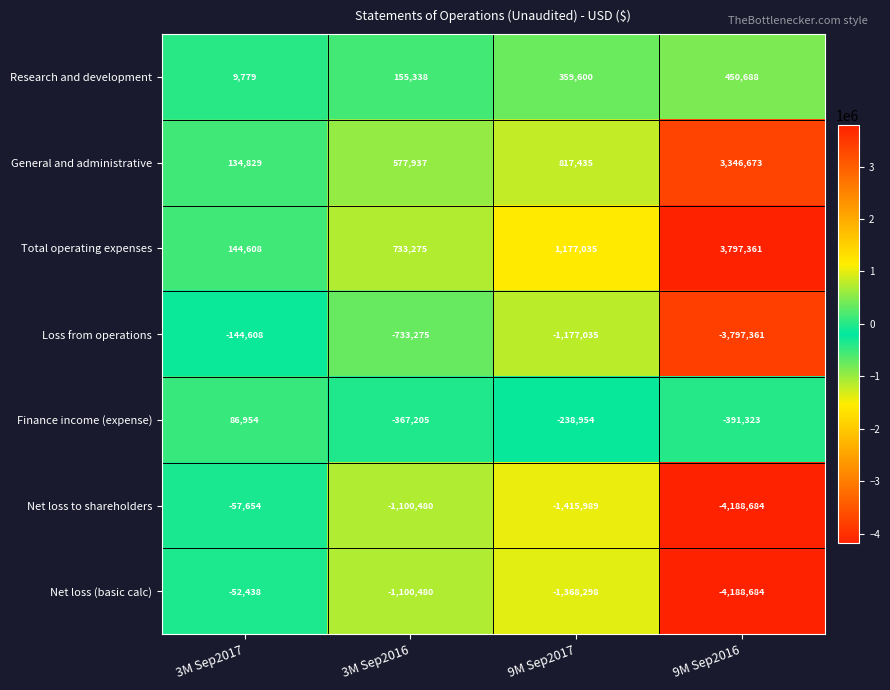

List the labels in order of Net loss (basic calc) value, smallest first.

9M Sep2016, 9M Sep2017, 3M Sep2016, 3M Sep2017